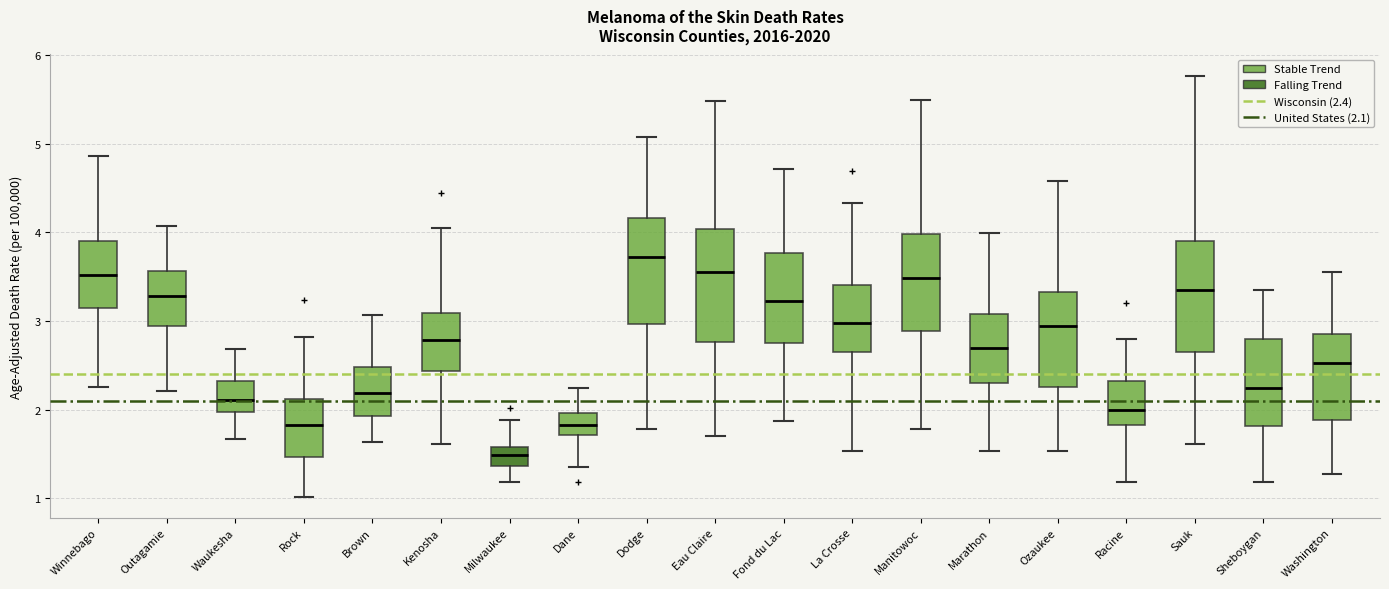

Reading left to right, transcribe this box plot: for each box, give where its median line is, the range the box spans, and where its two whiskers end, as read against the y-axis. The values are not printed on the chart, so give them approximately, as read against the axis.

Winnebago: median 3.5, box 3.1 to 3.9, whiskers 2.3 to 4.9
Outagamie: median 3.3, box 2.9 to 3.6, whiskers 2.2 to 4.1
Waukesha: median 2.1, box 2.0 to 2.3, whiskers 1.7 to 2.7
Rock: median 1.8, box 1.5 to 2.1, whiskers 1.0 to 2.8
Brown: median 2.2, box 1.9 to 2.5, whiskers 1.6 to 3.1
Kenosha: median 2.8, box 2.4 to 3.1, whiskers 1.6 to 4.0
Milwaukee: median 1.5, box 1.4 to 1.6, whiskers 1.2 to 1.9
Dane: median 1.8, box 1.7 to 2.0, whiskers 1.4 to 2.2
Dodge: median 3.7, box 3.0 to 4.2, whiskers 1.8 to 5.1
Eau Claire: median 3.6, box 2.8 to 4.0, whiskers 1.7 to 5.5
Fond du Lac: median 3.2, box 2.7 to 3.8, whiskers 1.9 to 4.7
La Crosse: median 3.0, box 2.7 to 3.4, whiskers 1.5 to 4.3
Manitowoc: median 3.5, box 2.9 to 4.0, whiskers 1.8 to 5.5
Marathon: median 2.7, box 2.3 to 3.1, whiskers 1.5 to 4.0
Ozaukee: median 2.9, box 2.3 to 3.3, whiskers 1.5 to 4.6
Racine: median 2.0, box 1.8 to 2.3, whiskers 1.2 to 2.8
Sauk: median 3.4, box 2.7 to 3.9, whiskers 1.6 to 5.8
Sheboygan: median 2.2, box 1.8 to 2.8, whiskers 1.2 to 3.4
Washington: median 2.5, box 1.9 to 2.9, whiskers 1.3 to 3.5